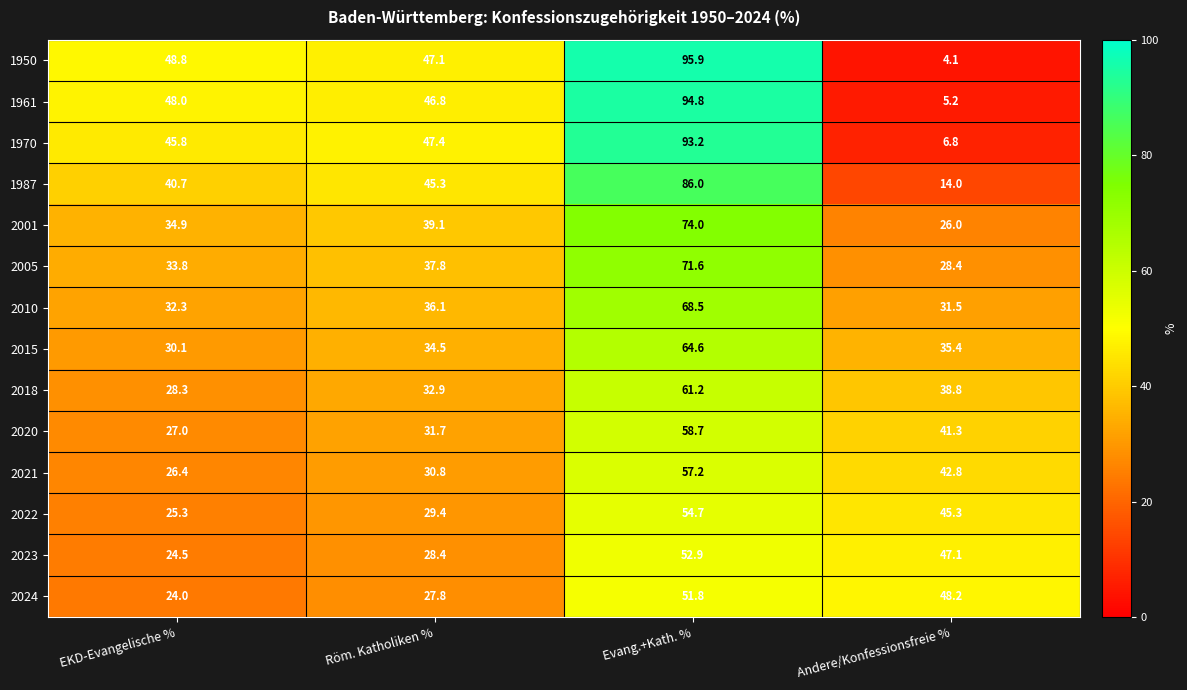

What is the total value across all series at Röm. Katholiken %?

515.1